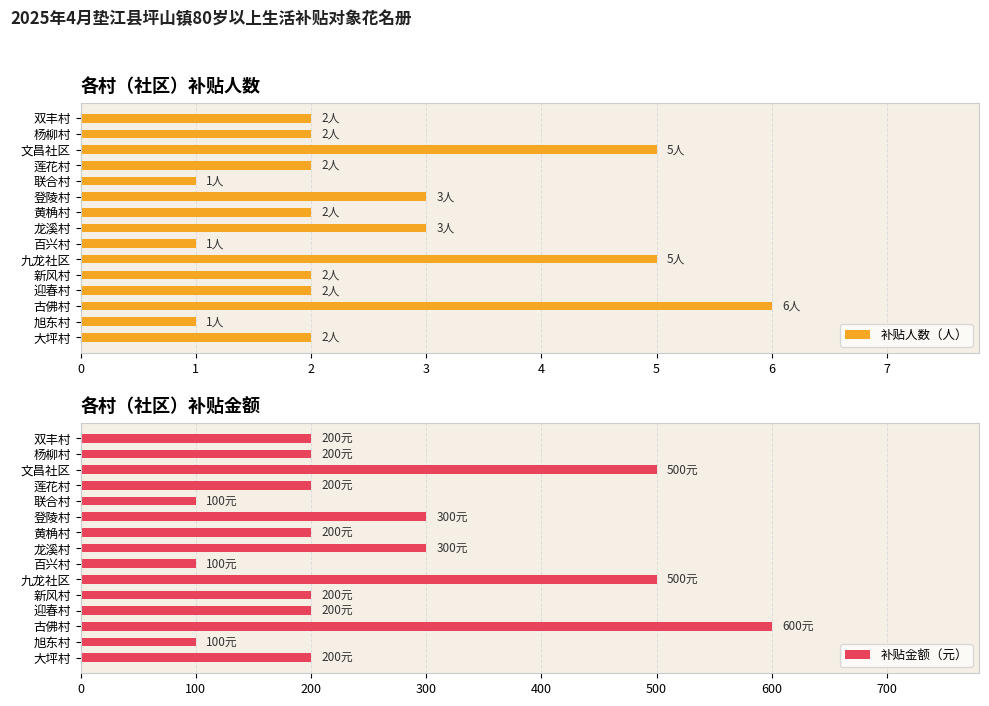

What is the lowest value of the 补贴金额（元） series?

100